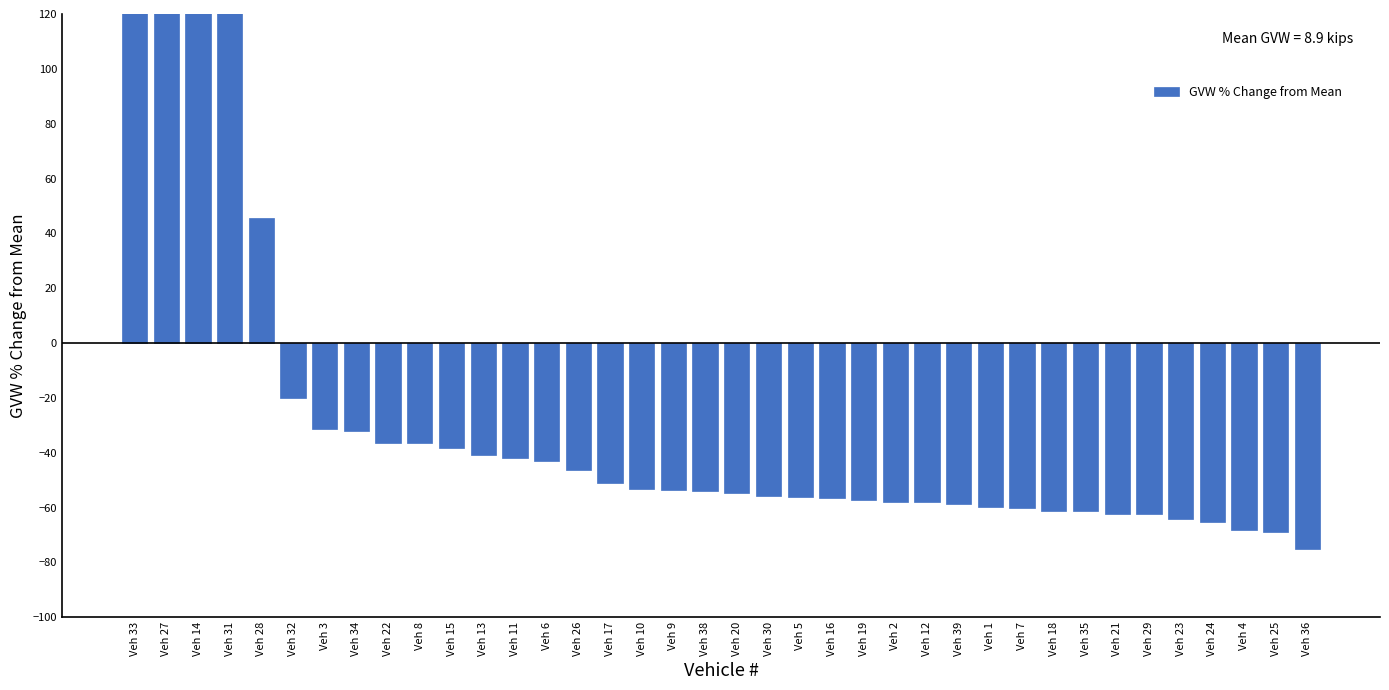

What is the maximum value shown in the chart?

984.5